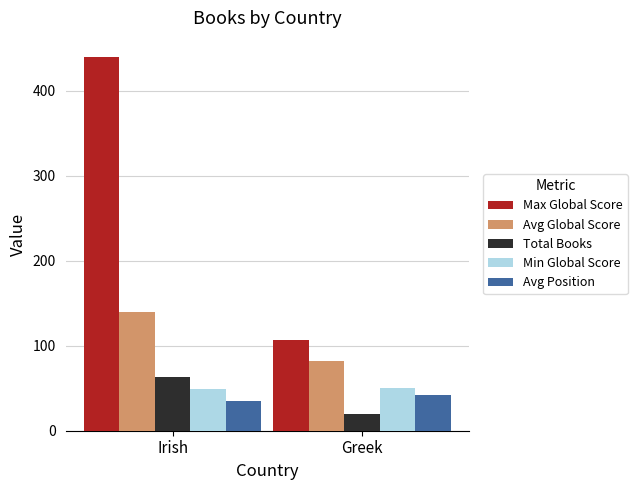

Where is Max Global Score nearest to the value 273?

Greek